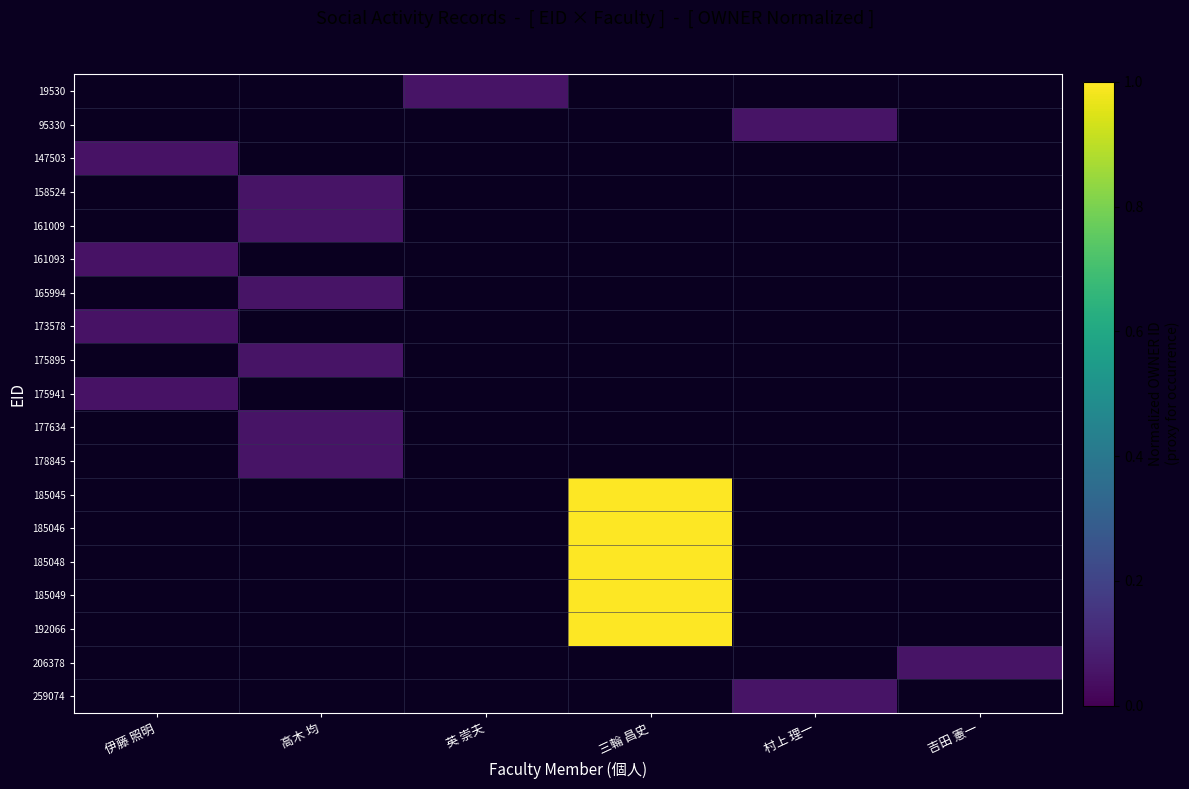

Which category has the highest value across all series?

三輪 昌史